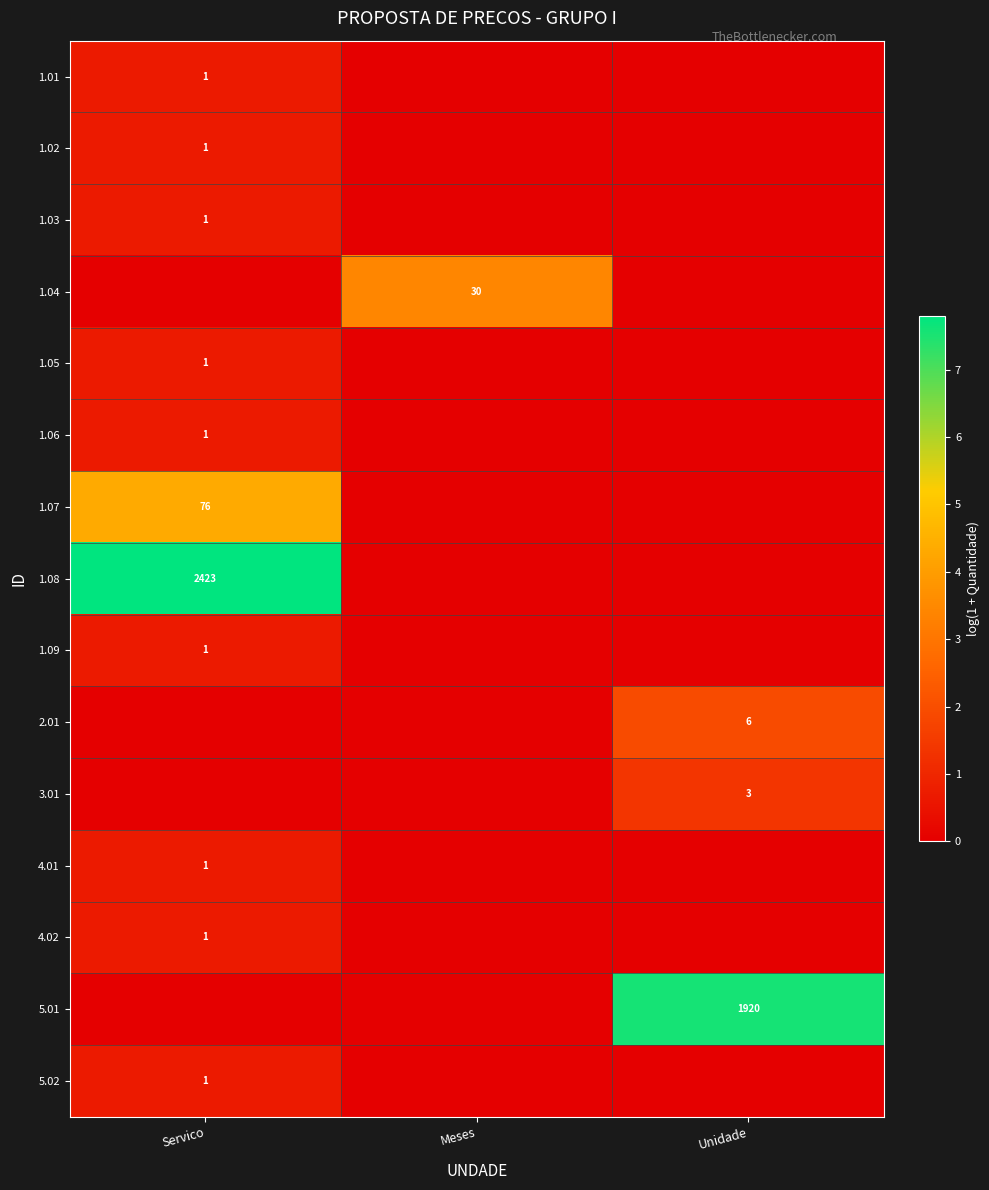

How many data points does each series have?

3